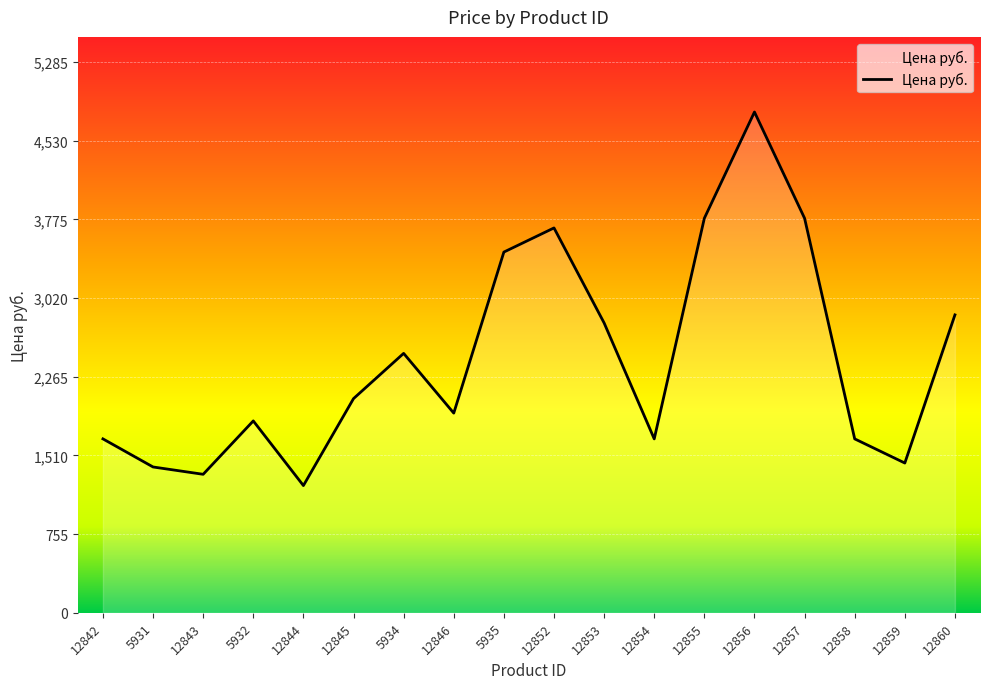

What is the greatest value displayed?

4804.9